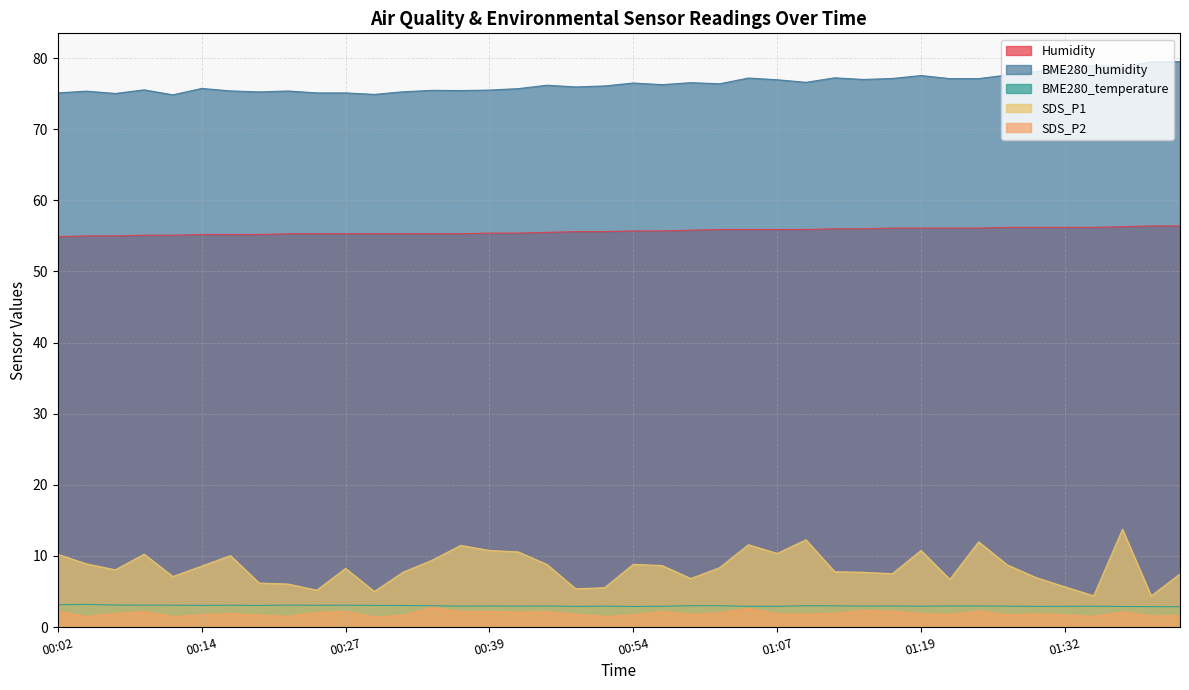

What is the label of the 40th point from the left?

01:42